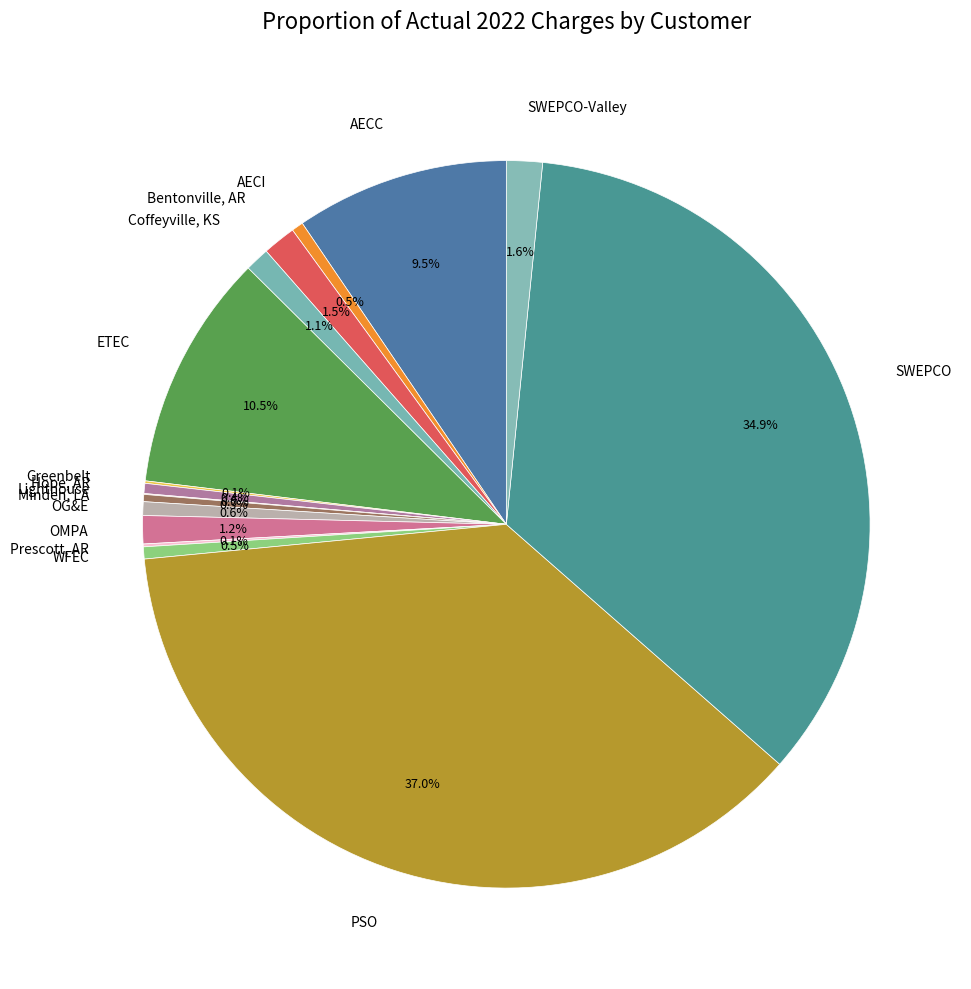

True or false: OMPA accounts for 1% of the total.

True